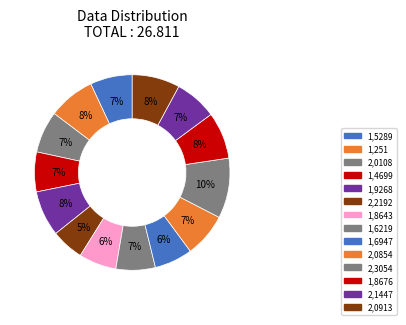

How many slices are in this pie chart?

14